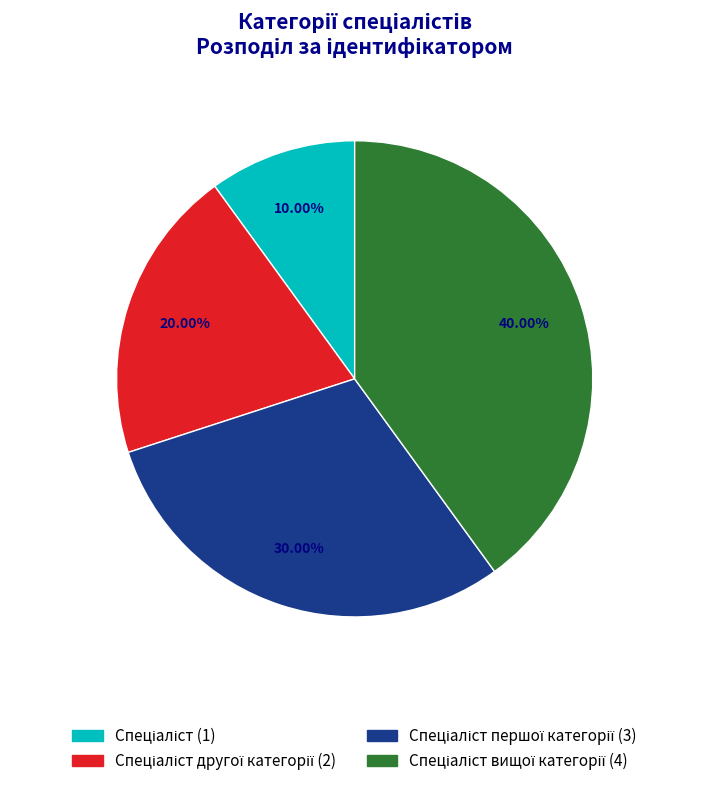

To the nearest percent, what is the combined percentage of Спеціаліст другої категорії and Спеціаліст?

30%